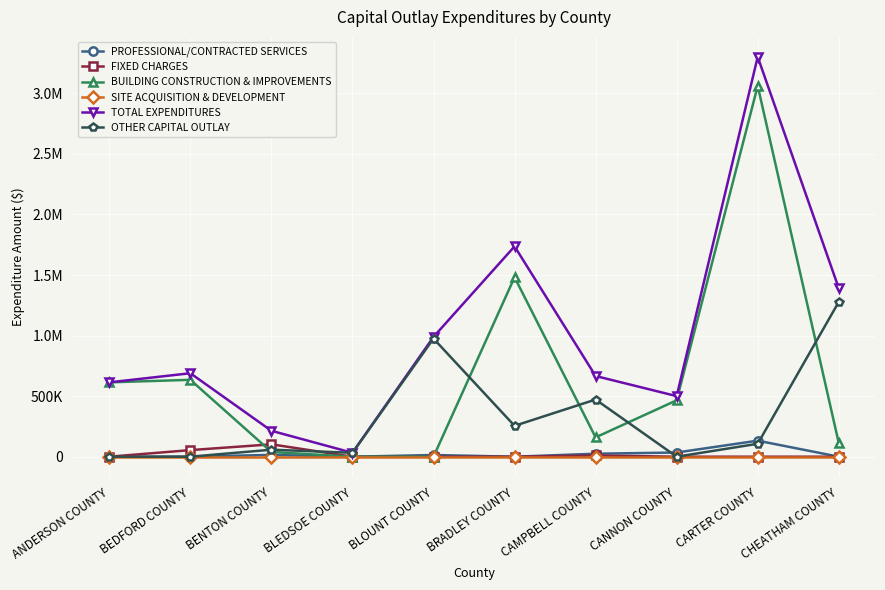

Is it true that TOTAL EXPENDITURES equals 213850.0 at BENTON COUNTY?

True